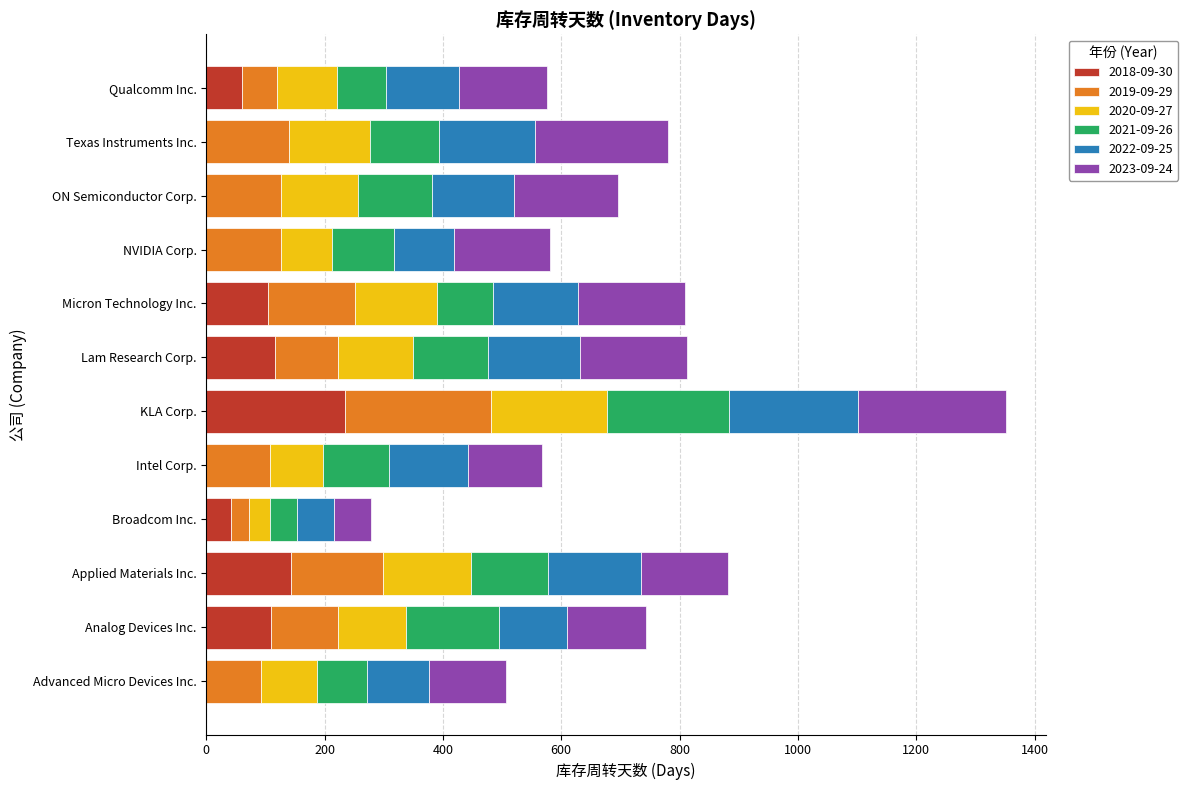

At which label does 2018-09-30 reach its peak?

KLA Corp.